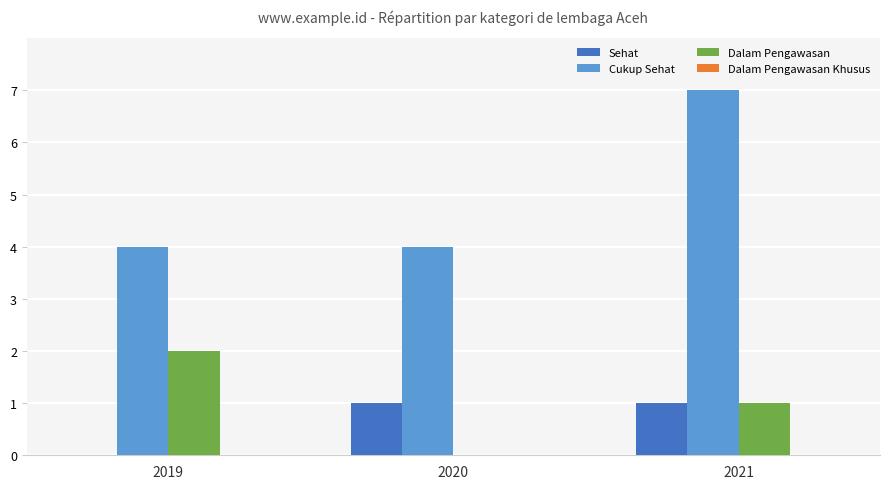

Which series has the largest total across all categories?

Cukup Sehat